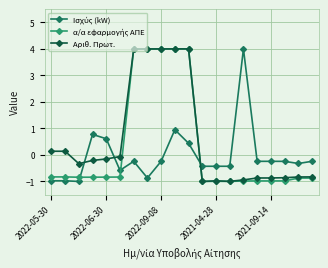

At how many categories does at least one series exceed 3?

6